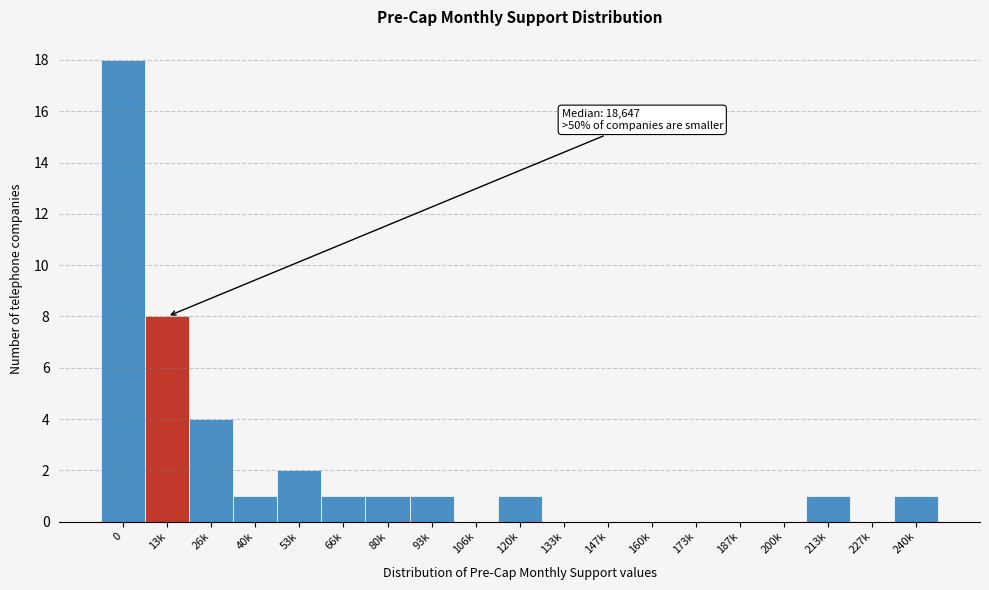

Reading left to right, list all the values displayed in this chart.

0=18	13k=8	26k=4	40k=1	53k=2	66k=1	80k=1	93k=1	106k=0	120k=1	133k=0	147k=0	160k=0	173k=0	187k=0	200k=0	213k=1	227k=0	240k=1